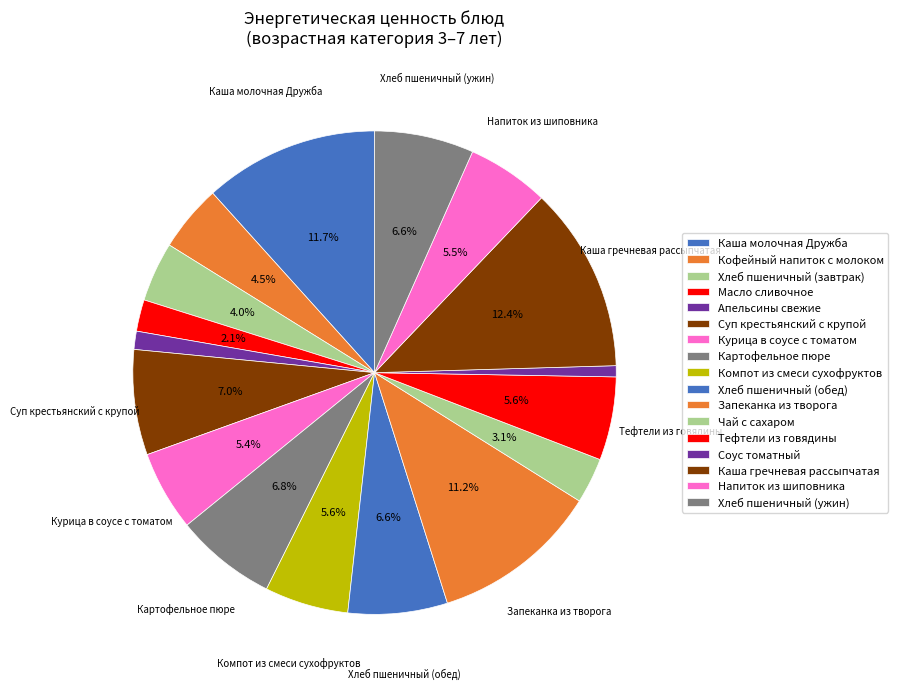

What percentage is NOT represented by Курица в соусе с томатом?

94.6%